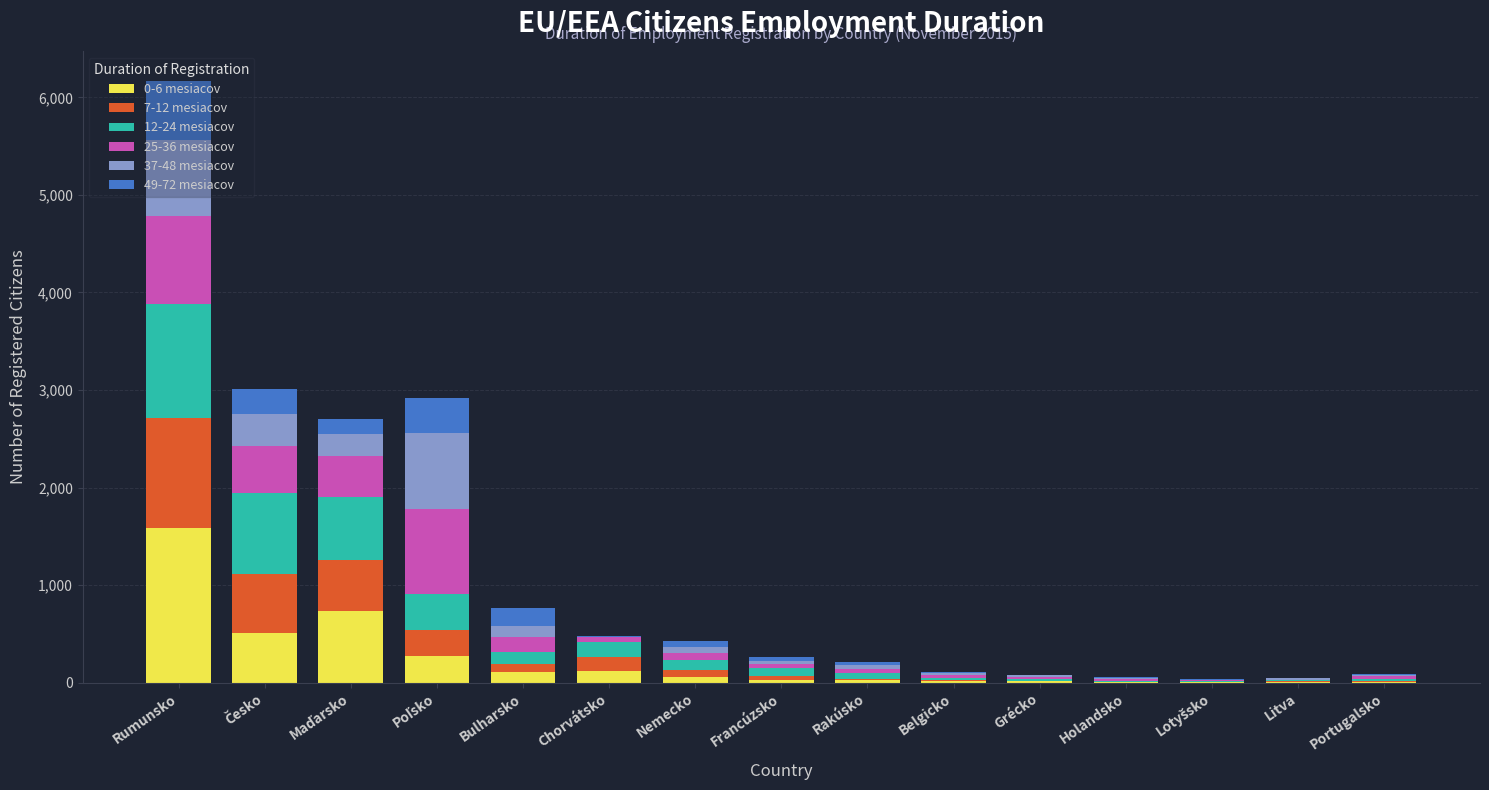

At which category is the sum across all series the highest?

Rumunsko